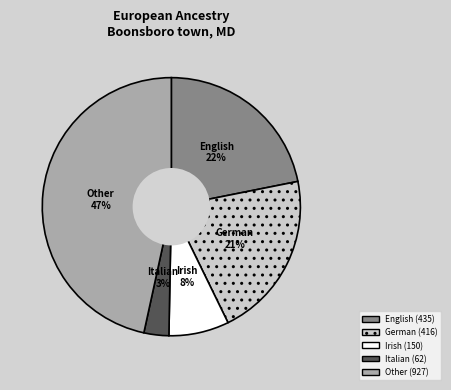

Approximately how many times larger is the value at German compared to Other?

0.4